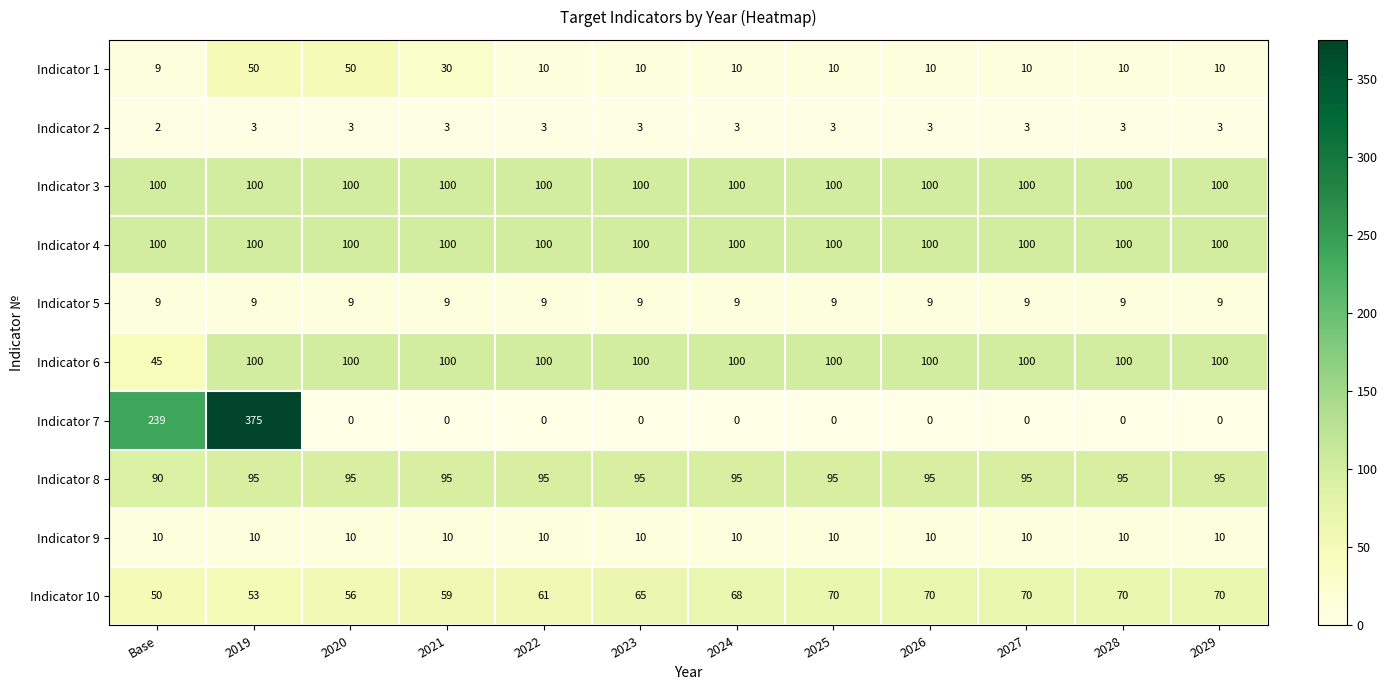

Read the Indicator 3 value at 2022.

100